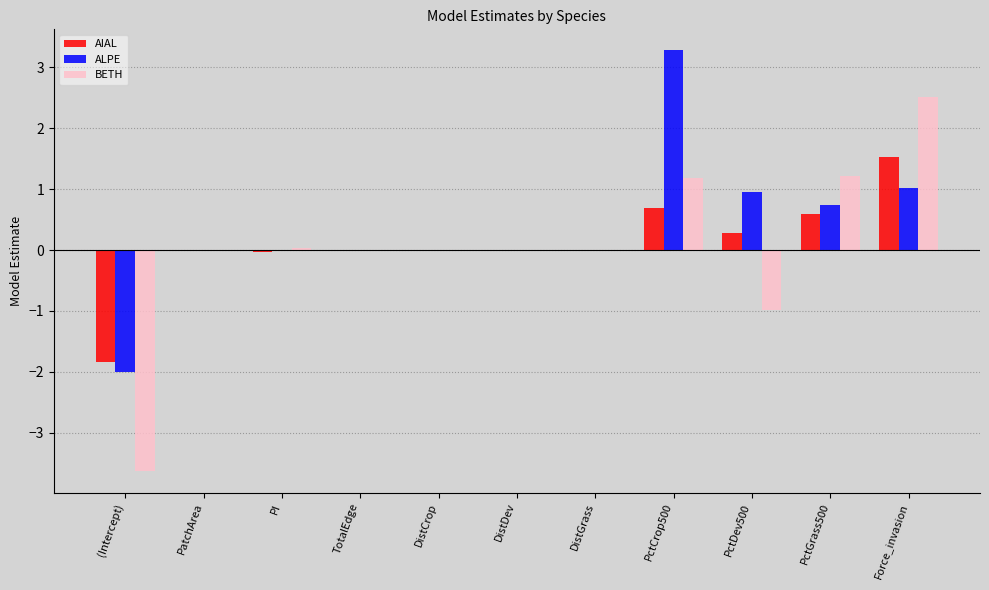

What is the sum of all AIAL values?

1.2